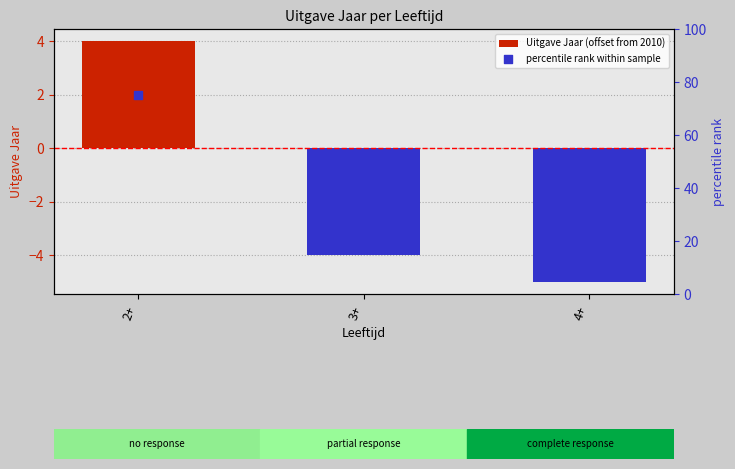

Which series reaches the minimum Y coordinate?

Uitgave Jaar (offset from 2010)